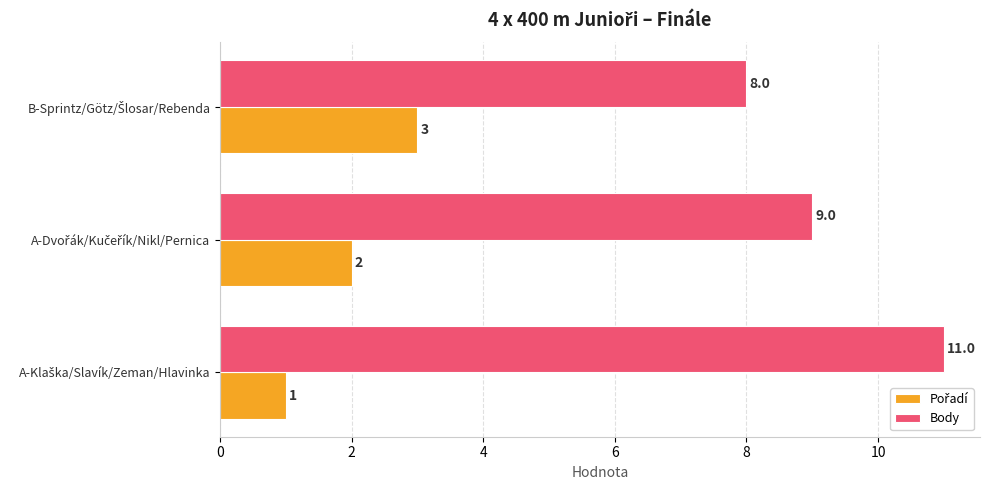

Which series has the largest range (max minus min)?

Body